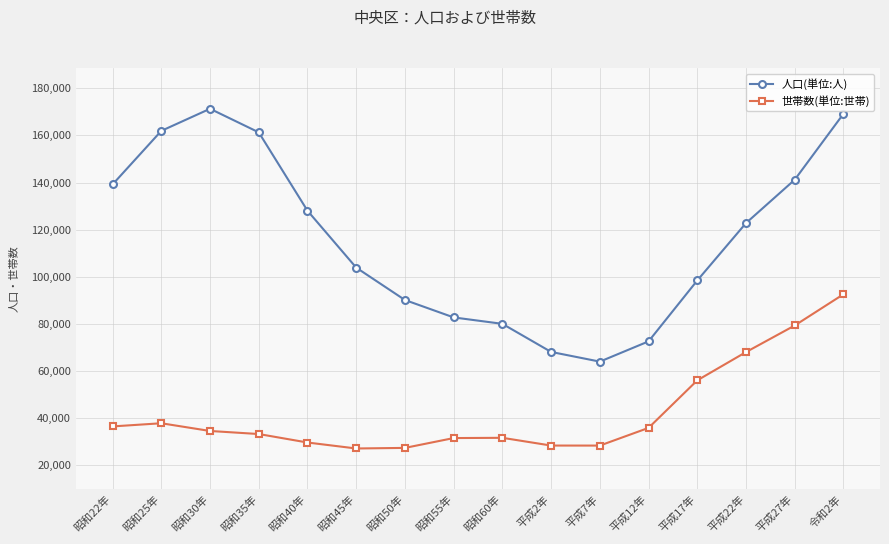

What is the difference between the 人口(単位:人) values at 昭和60年 and 昭和45年?

23877